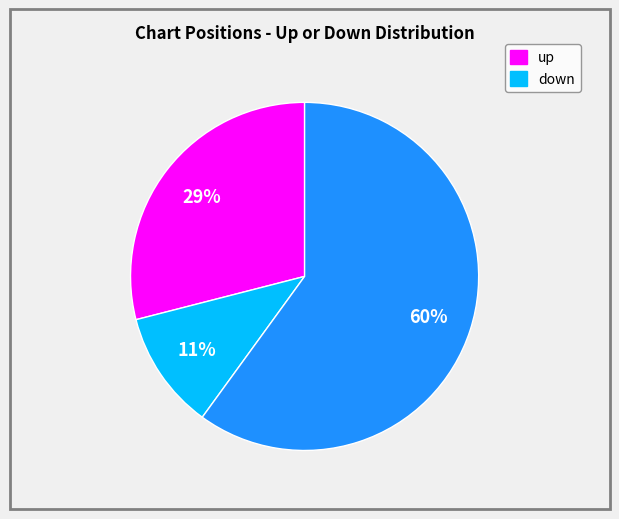

To the nearest percent, what is the average slice percentage?

33%